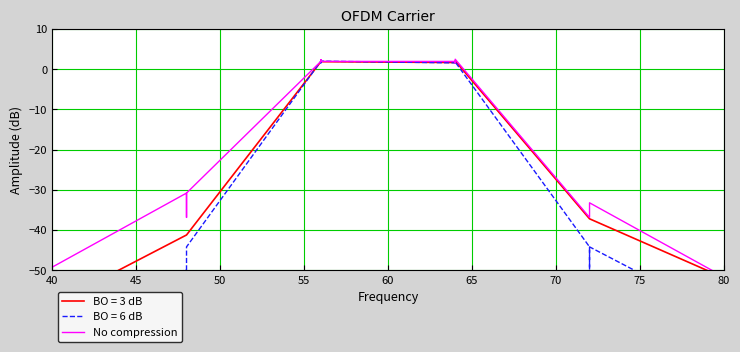

What is the sum of all values?

-424.0